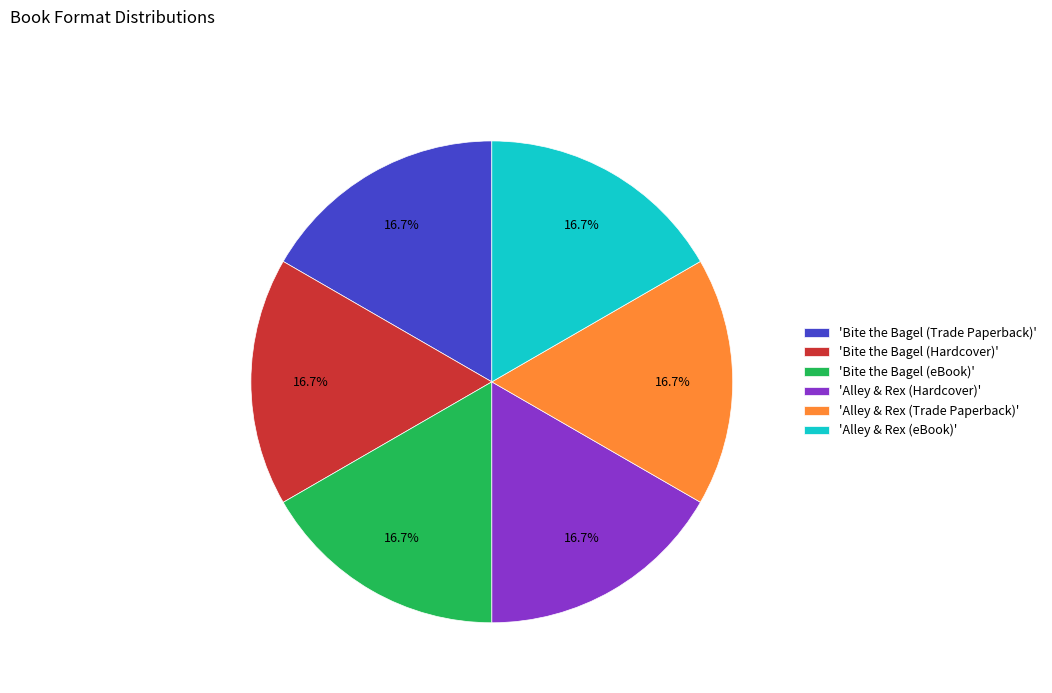

What is the ratio of the value at 'Bite the Bagel (eBook)' to the value at 'Alley & Rex (Hardcover)'?

1.0